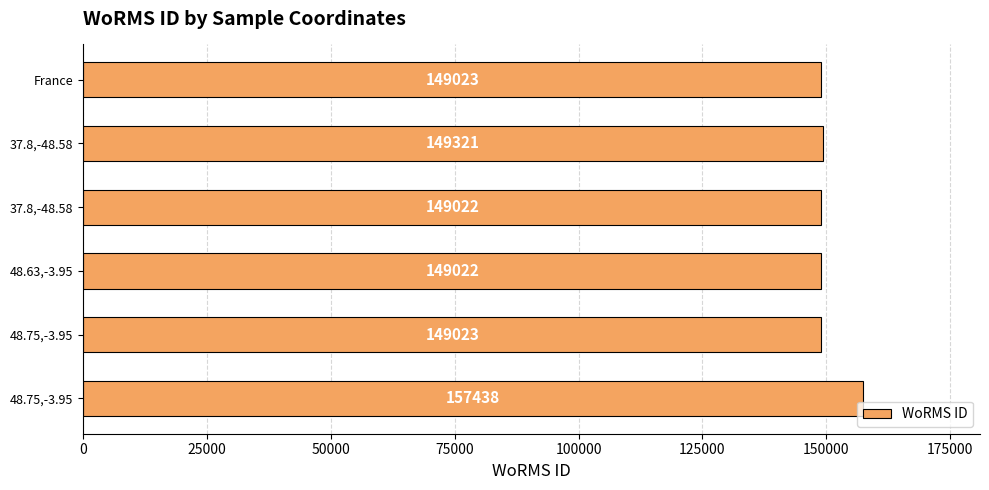

Does the chart contain stacked bars?

No